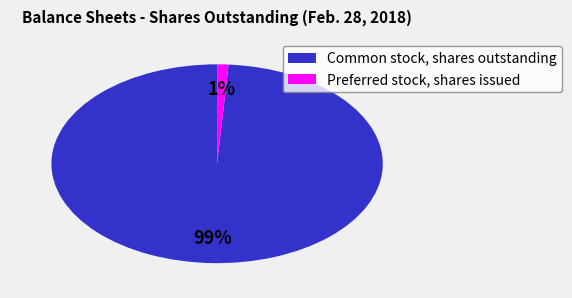

Which has a higher value, Common stock, shares outstanding or Preferred stock, shares issued?

Common stock, shares outstanding